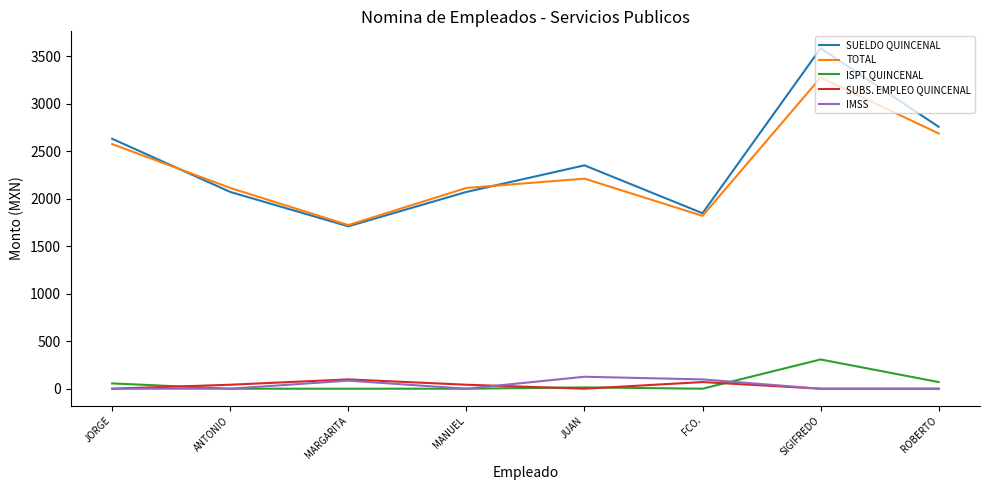

What is the sum of all IMSS values?

309